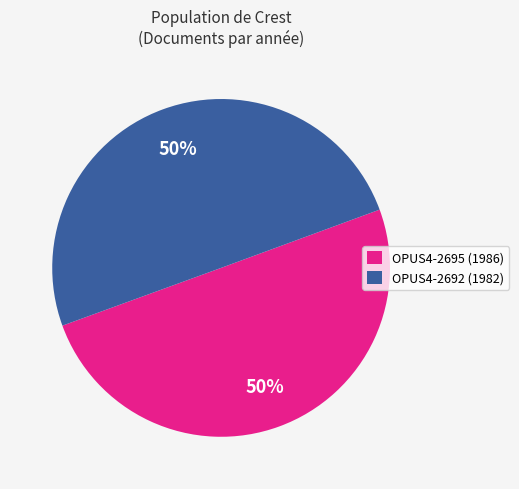

What percentage is the OPUS4-2695 slice, to the nearest percent?

50%